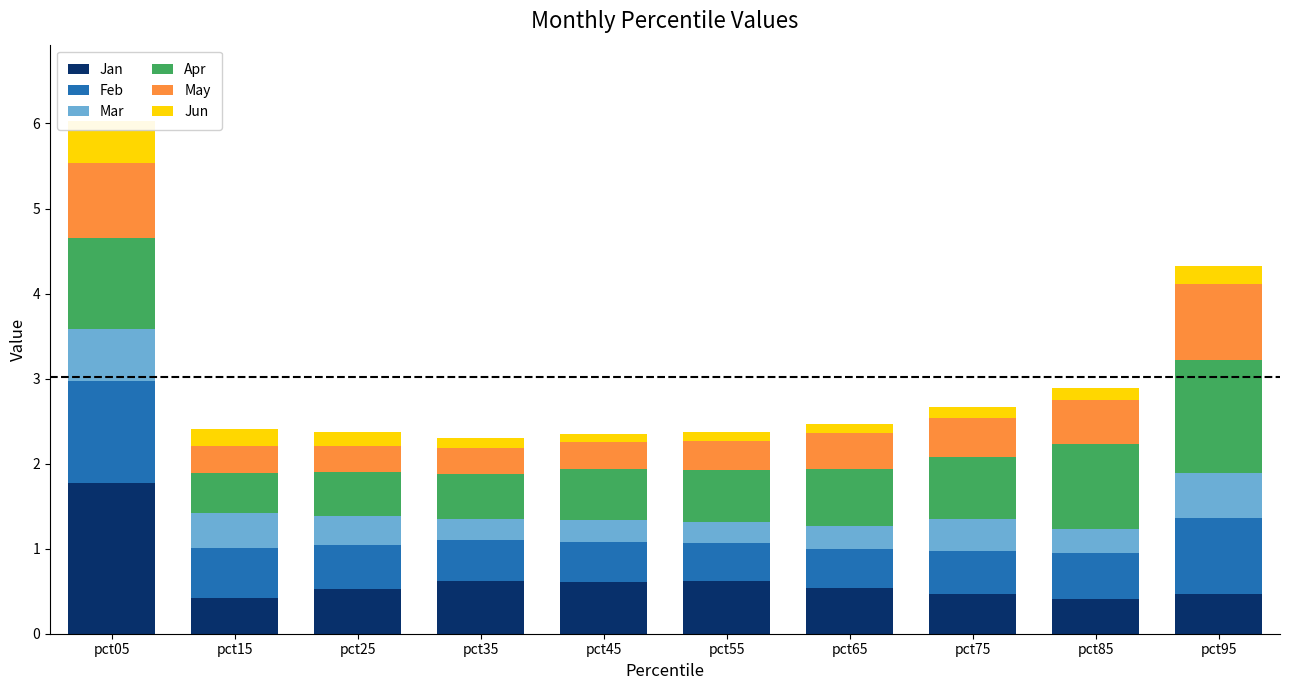

Which has a higher value, pct25 or pct45?

pct45